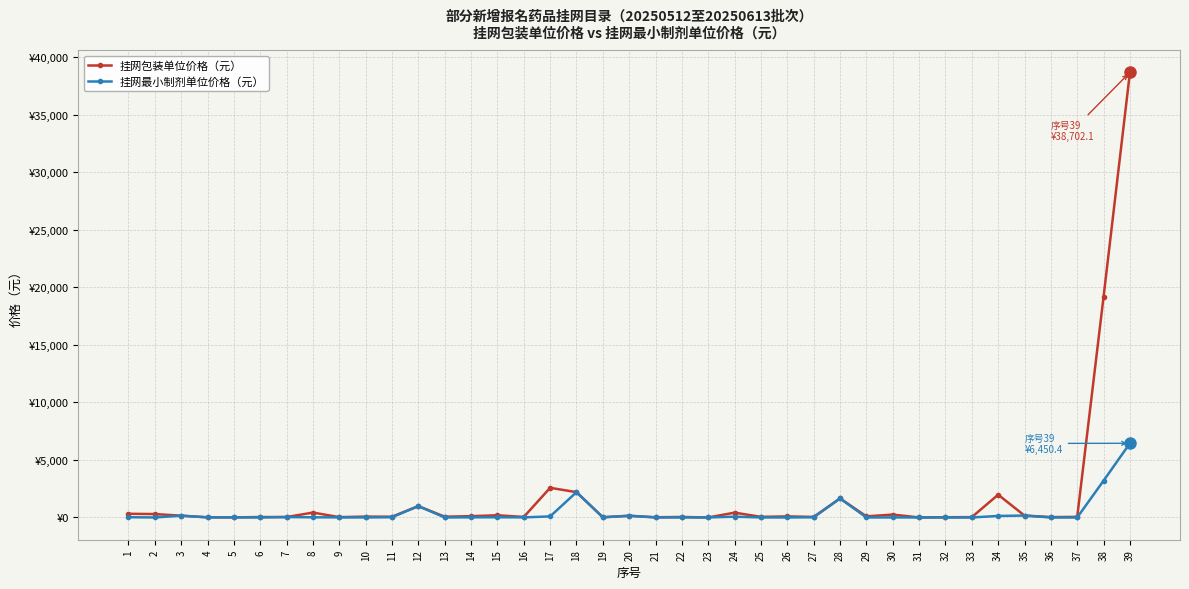

At how many categories does at least one series exceed 8998?

2